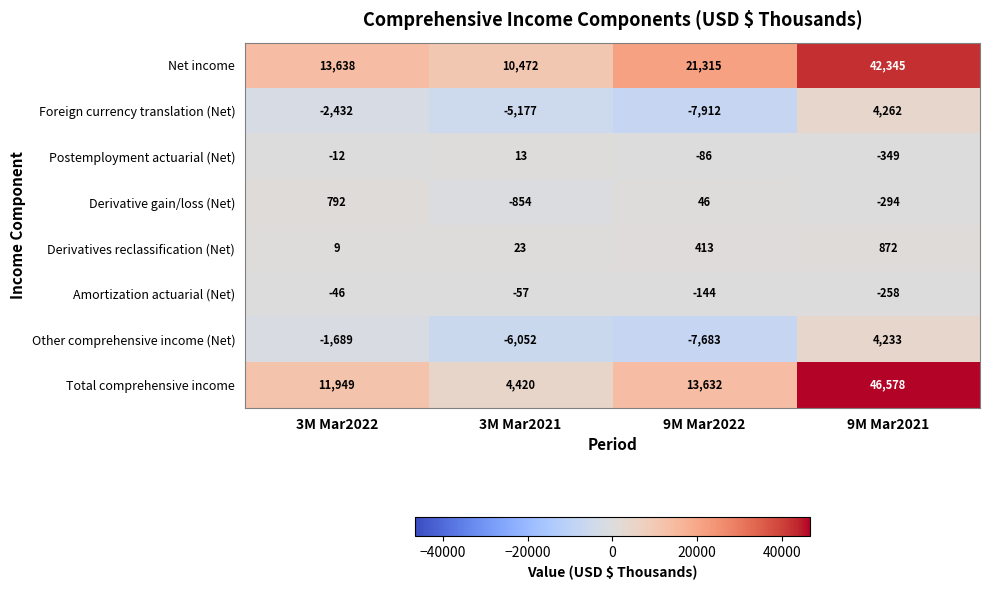

How many distinct data groups are displayed?

8